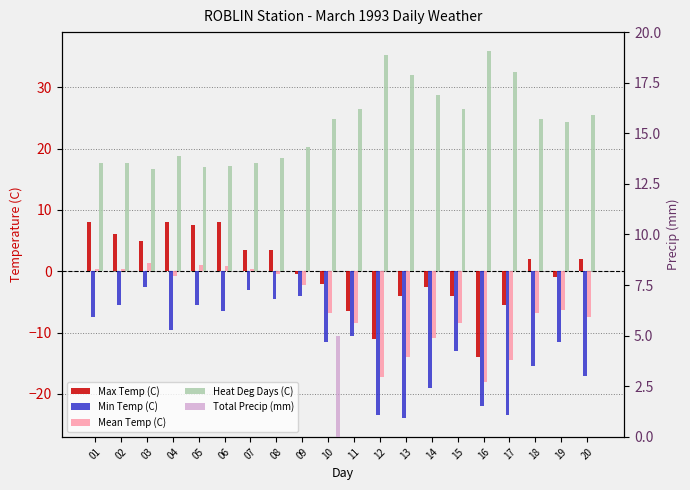

Which category has the highest value across all series?

16